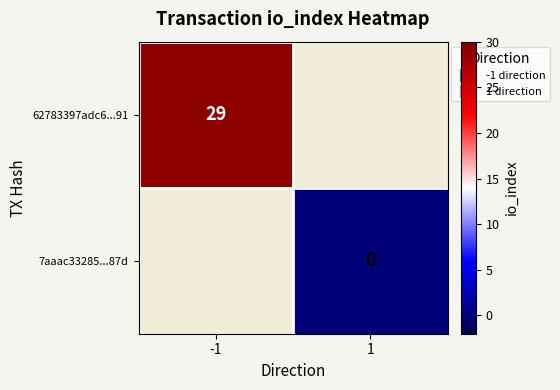

True or false: 62783397adc6...91 has a value of 29 at -1.

True